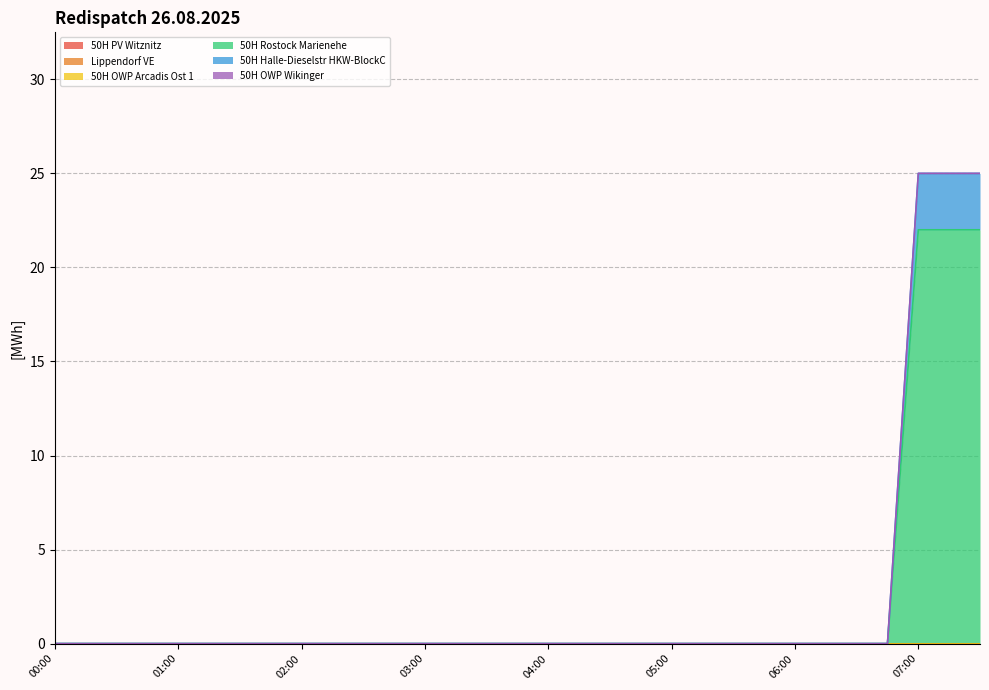

True or false: Lippendorf VE and 50H OWP Wikinger cross at least once.

False